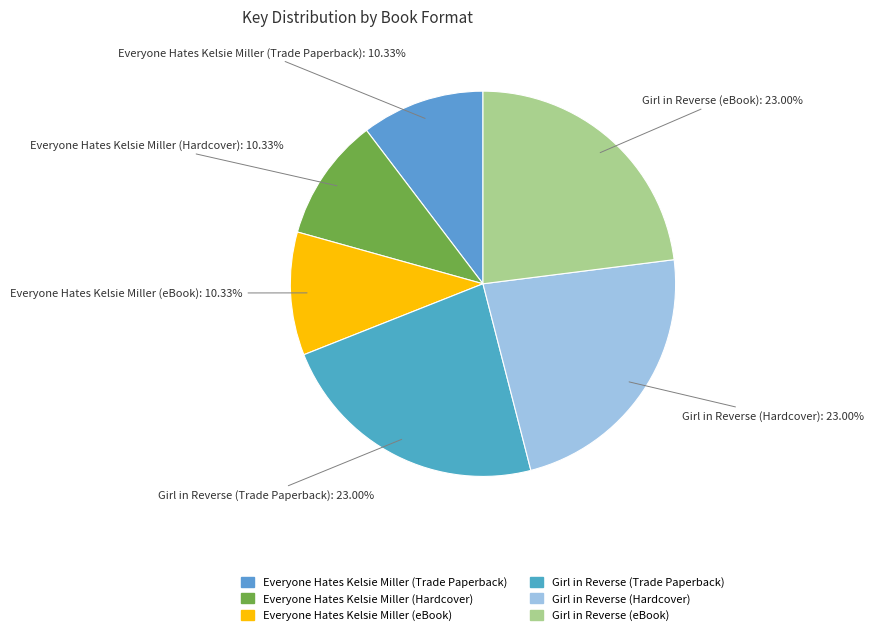

To the nearest percent, what portion does Everyone Hates Kelsie Miller (eBook) represent?

10%